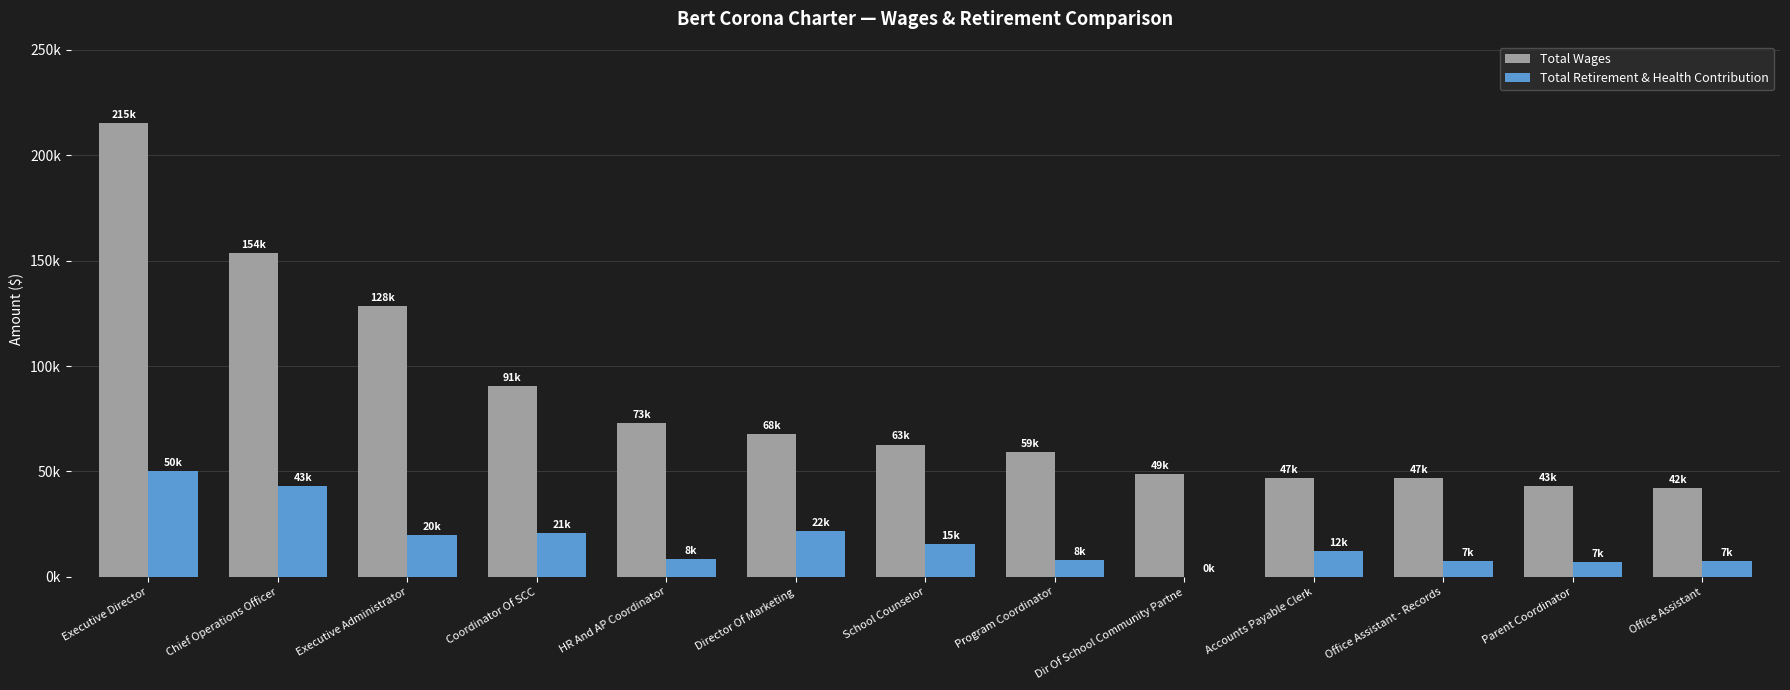

Which series has the largest range (max minus min)?

Total Wages